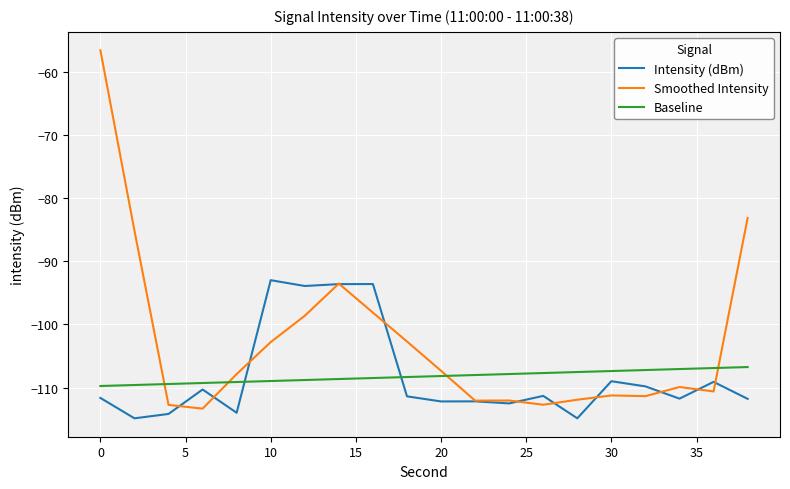

What is the smallest value displayed?

-114.9